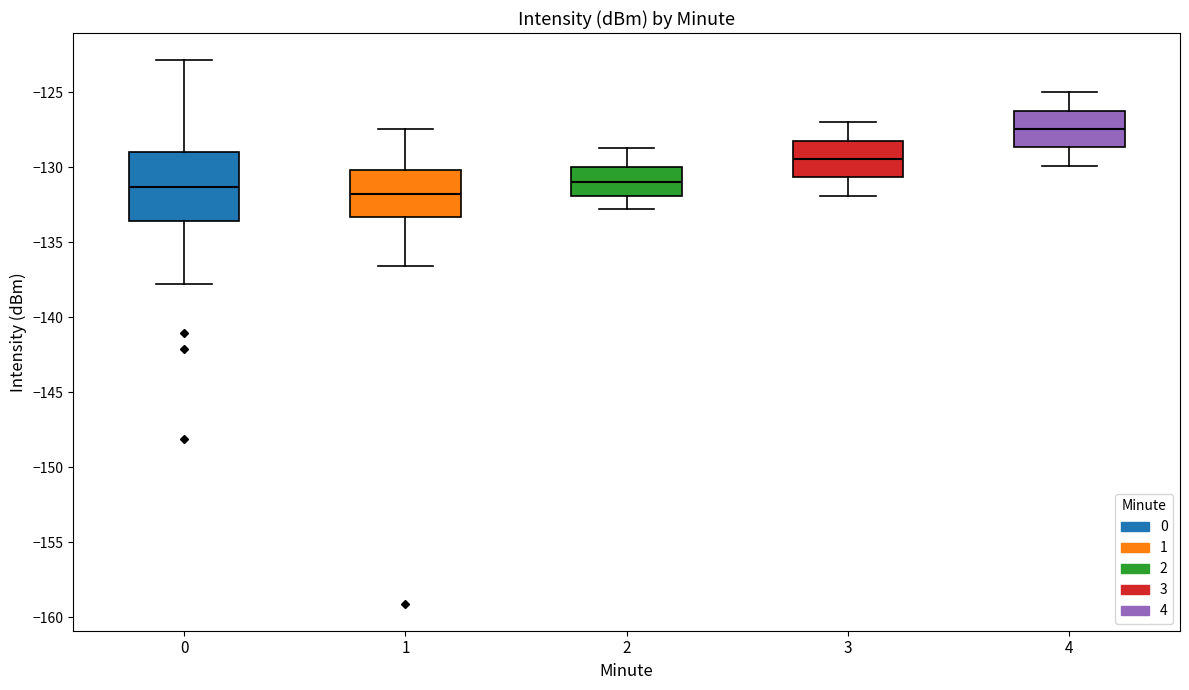

Which box has the highest median line?

4